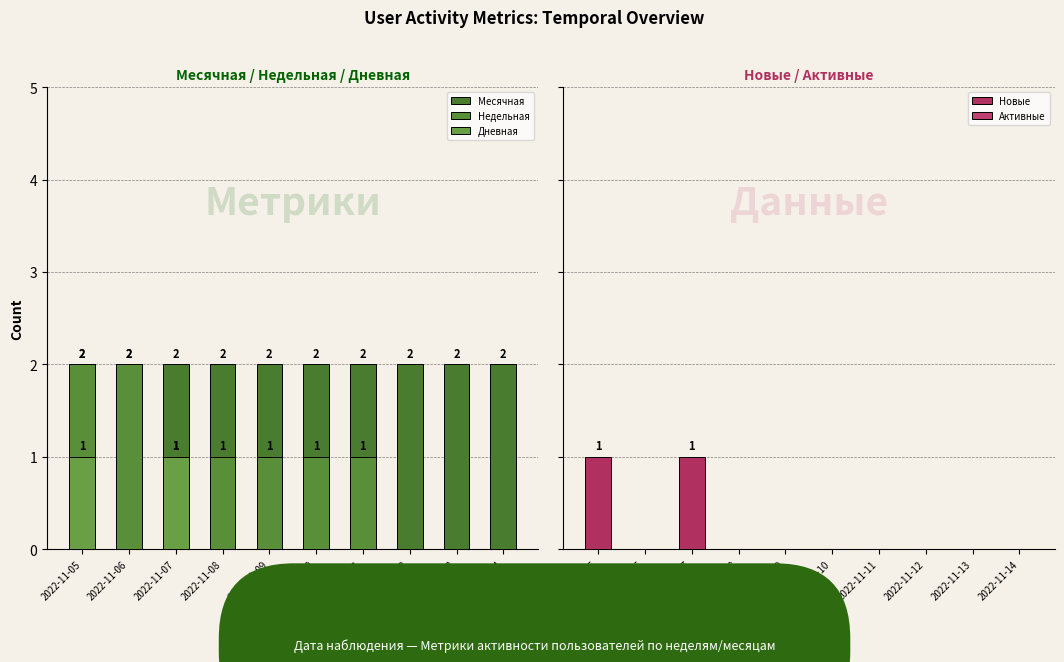

Is the value of Активные at 2022-11-09 greater than the value of Недельная at 2022-11-11?

No